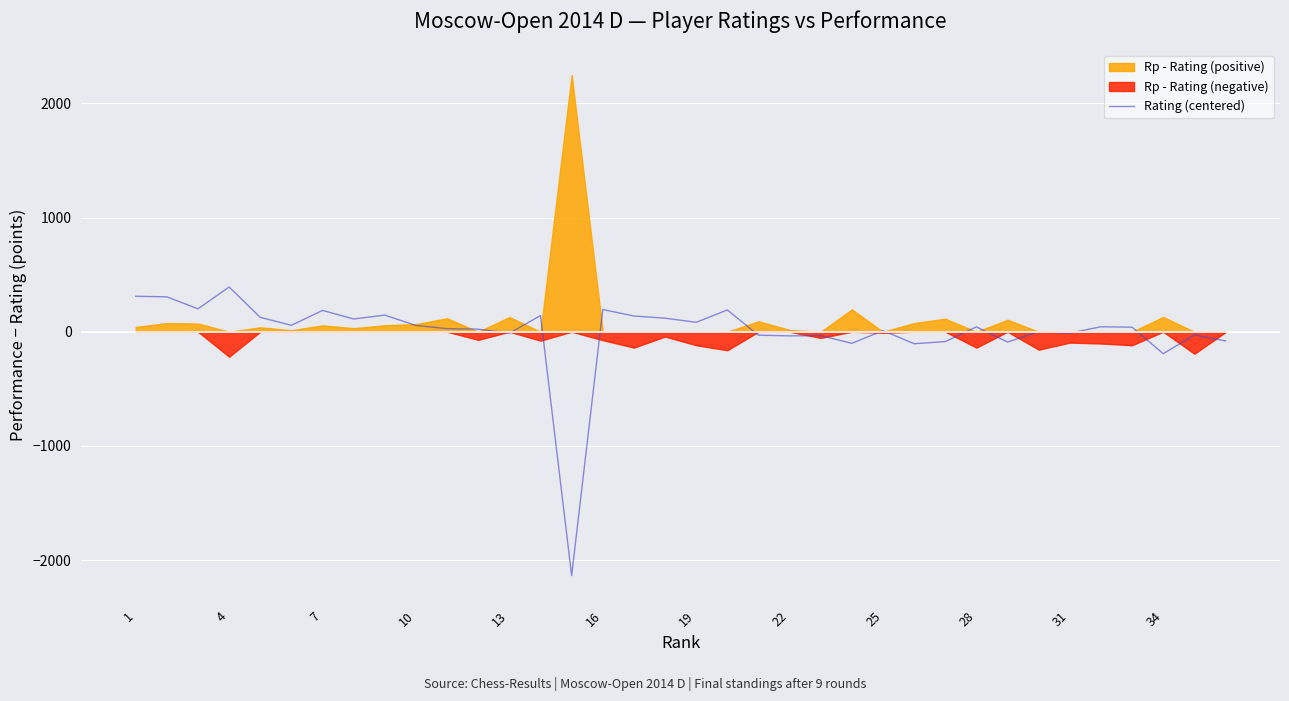

What is the lowest value of the Rating (centered) series?

-2136.2